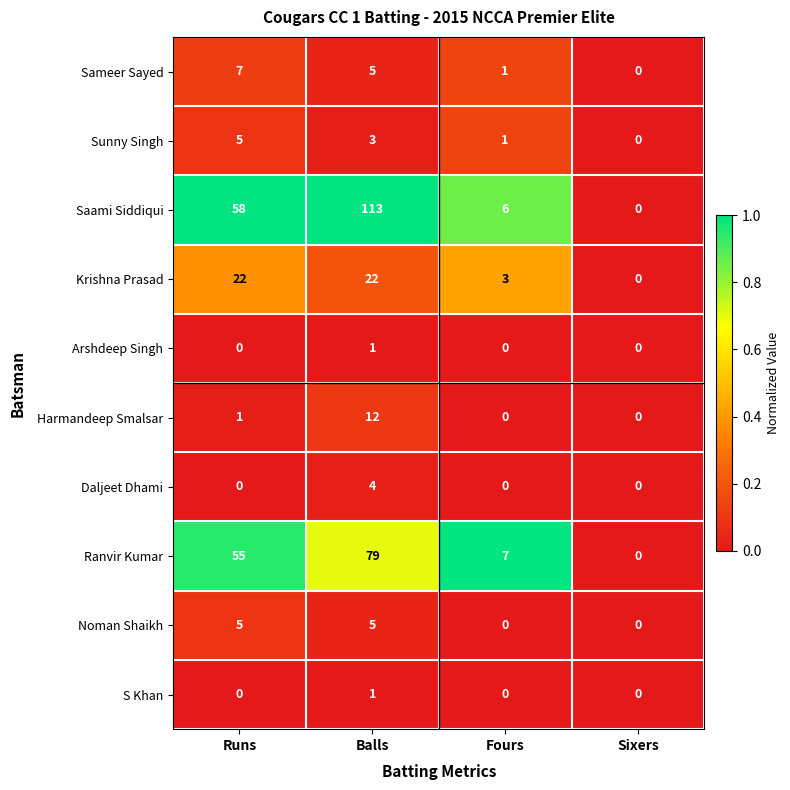

What is the difference between the highest and lowest values at Balls?

112